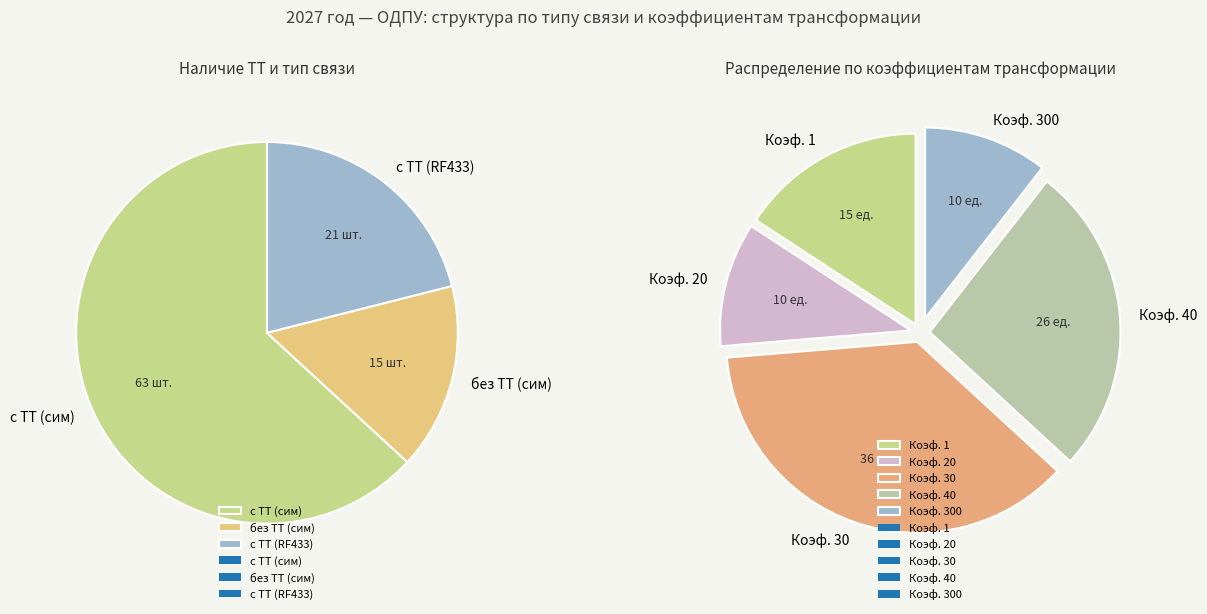

Which category has the smallest portion of the pie?

без ТТ (сим)